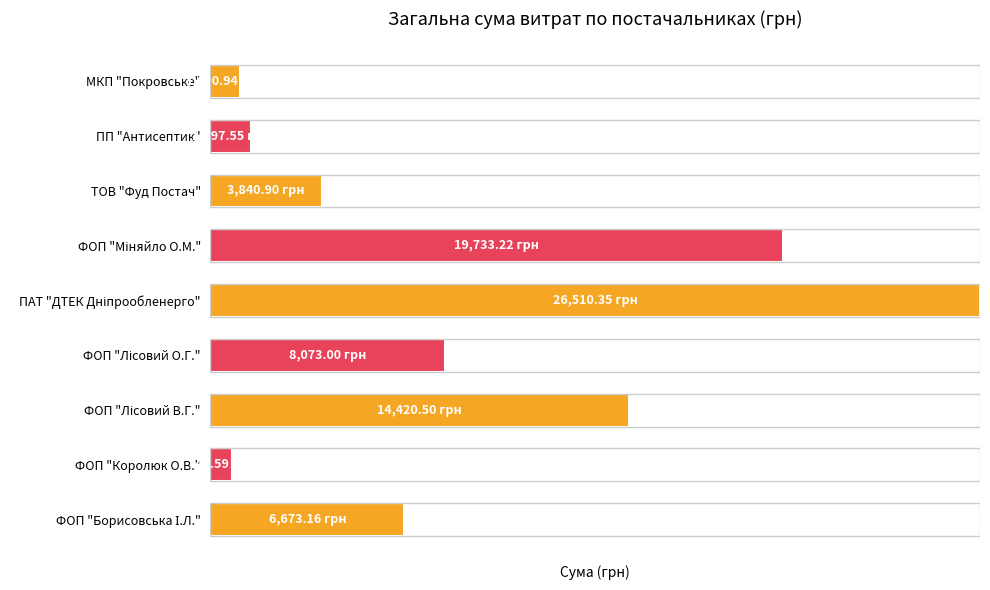

Are the bars horizontal?

Yes